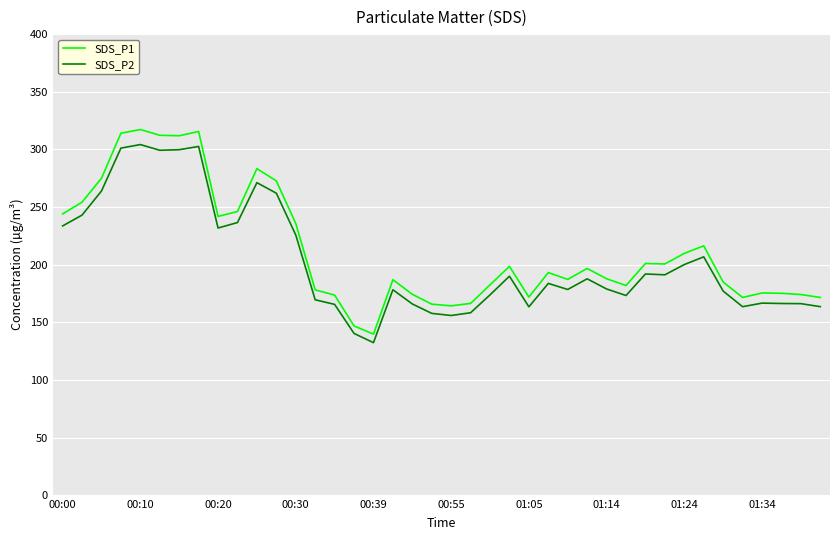

Which series has the largest range (max minus min)?

SDS_P1